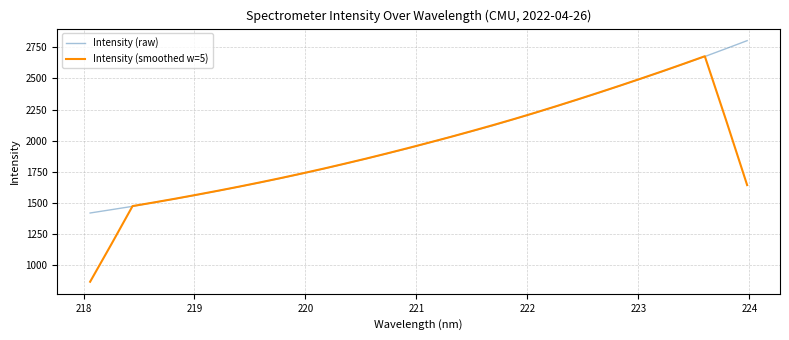

What is the minimum value shown in the chart?

868.0